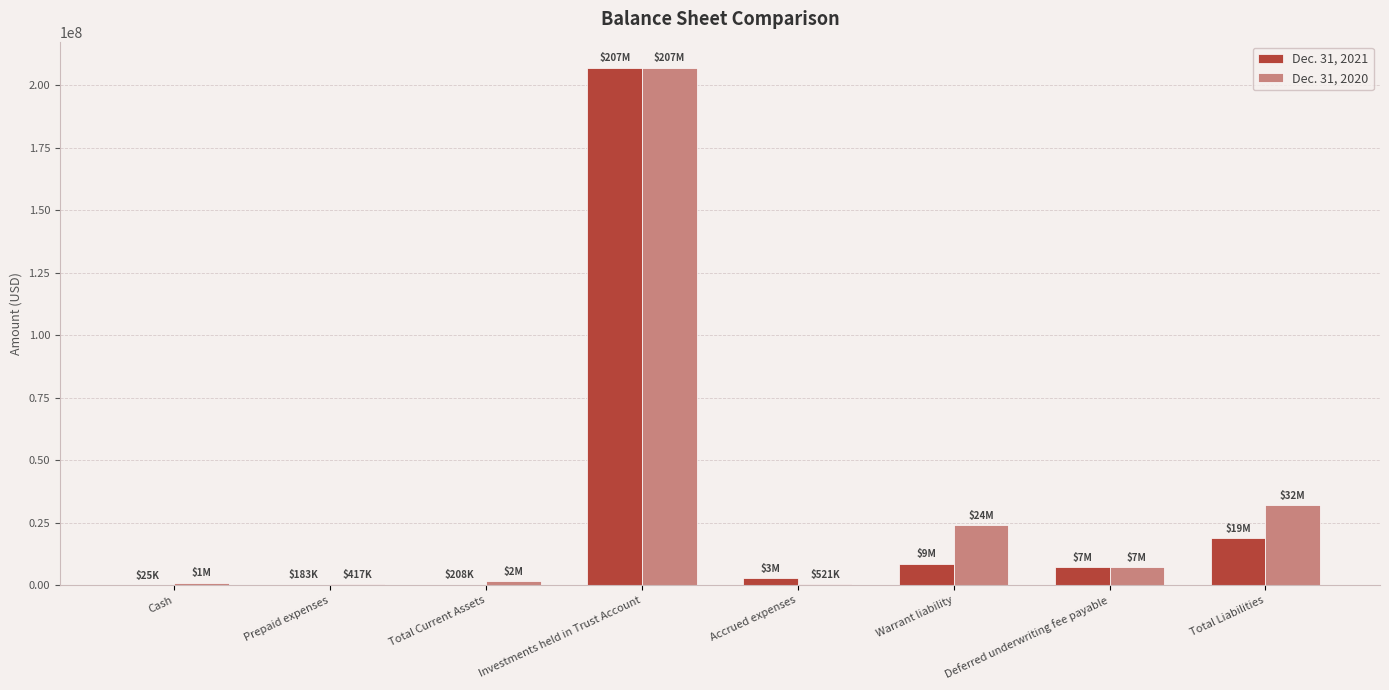

At which category is the sum across all series the highest?

Investments held in Trust Account